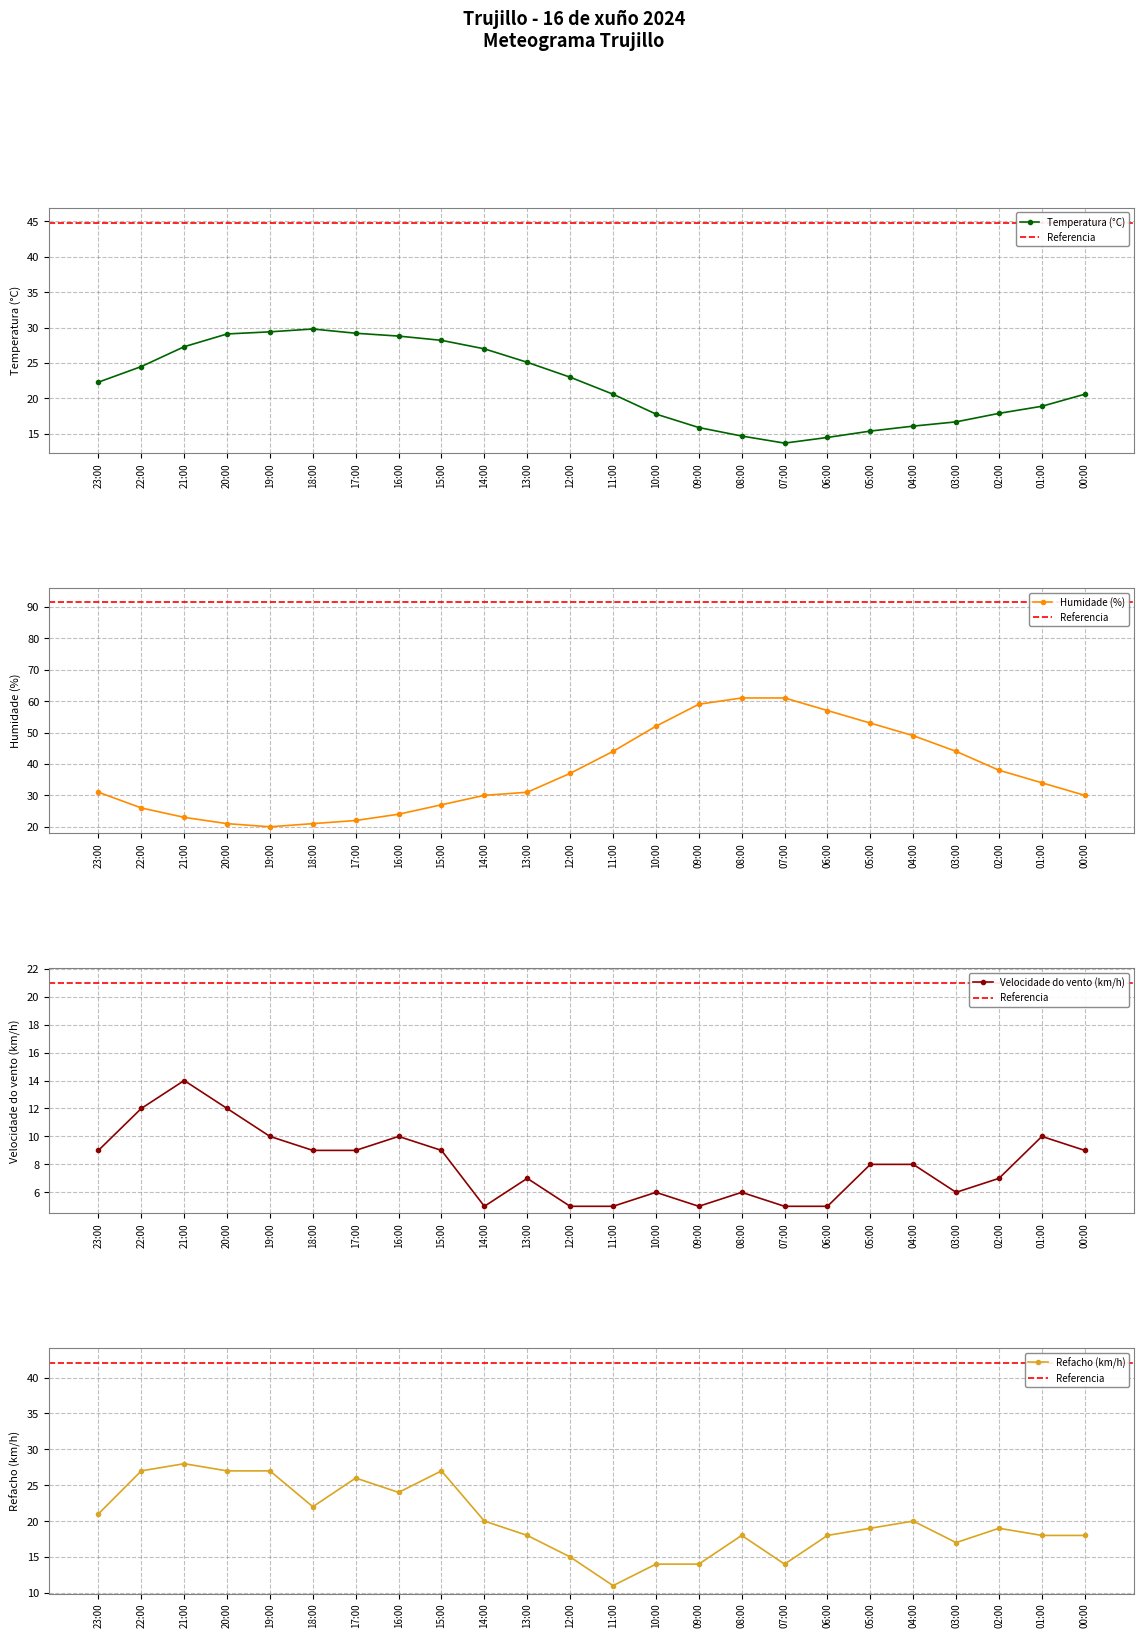

Which category has the lowest value across all series?

14:00